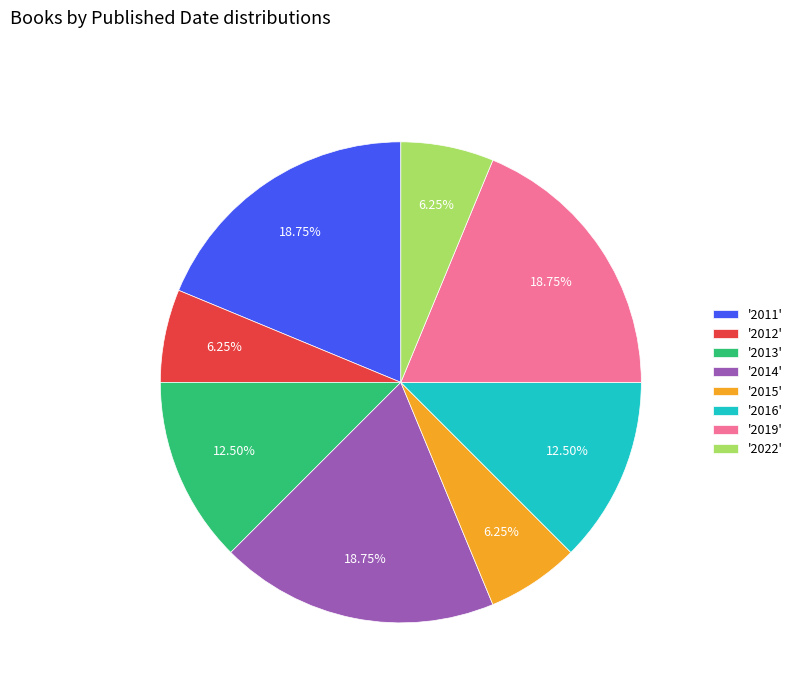

Is there a majority slice in this chart?

No